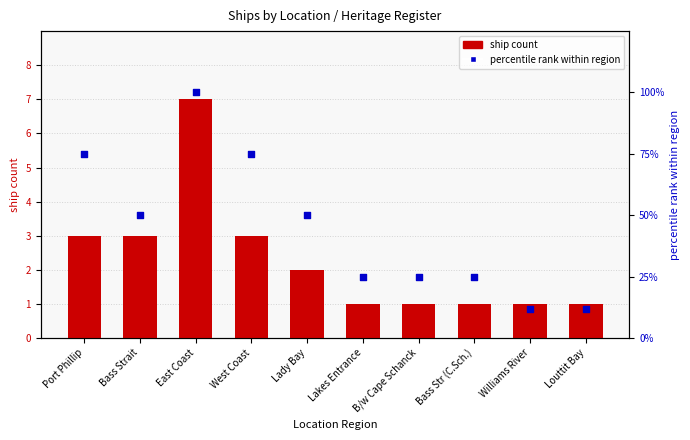

Which series has the largest Y range (max minus min)?

percentile rank within region